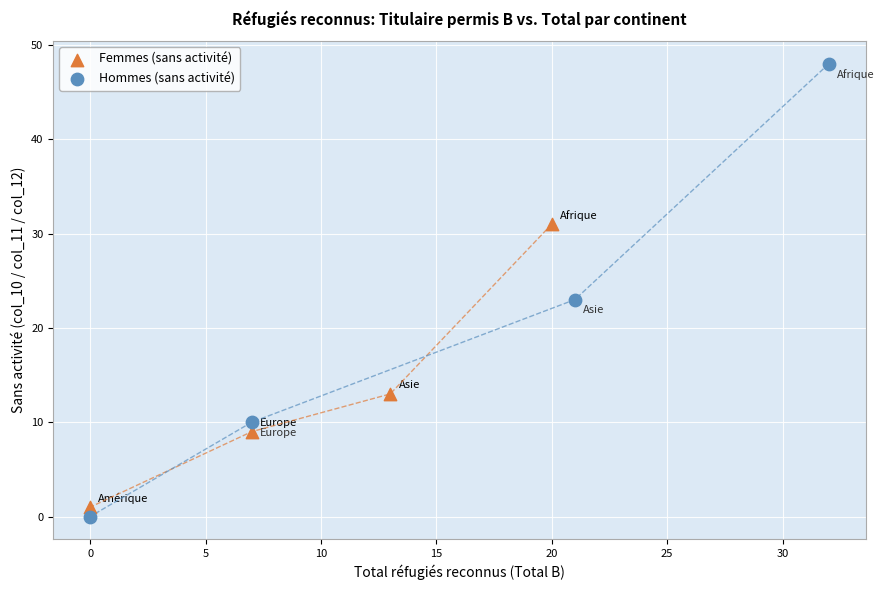

Which series contains the highest Y value?

Hommes (sans activité)